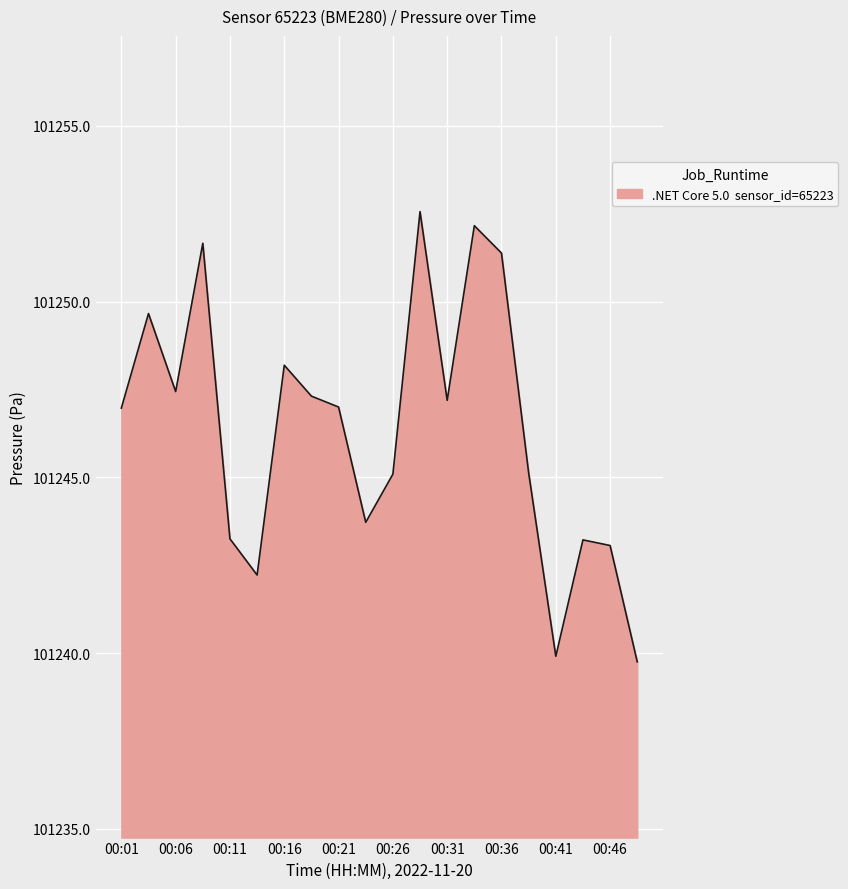

What is the difference between the maximum and minimum values?

12.8